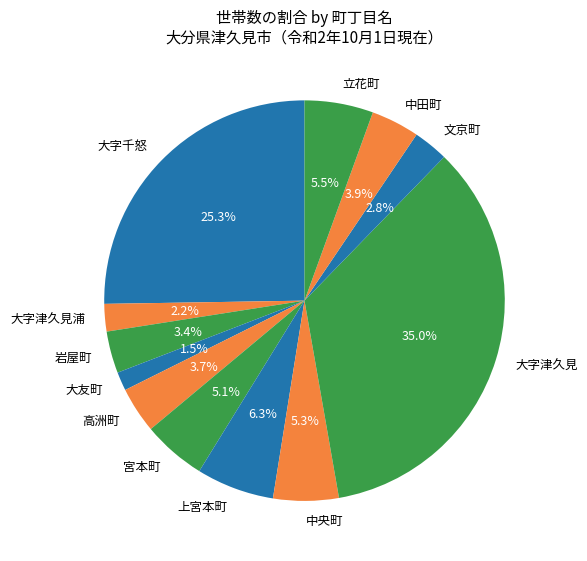

How many segments does this pie chart have?

12